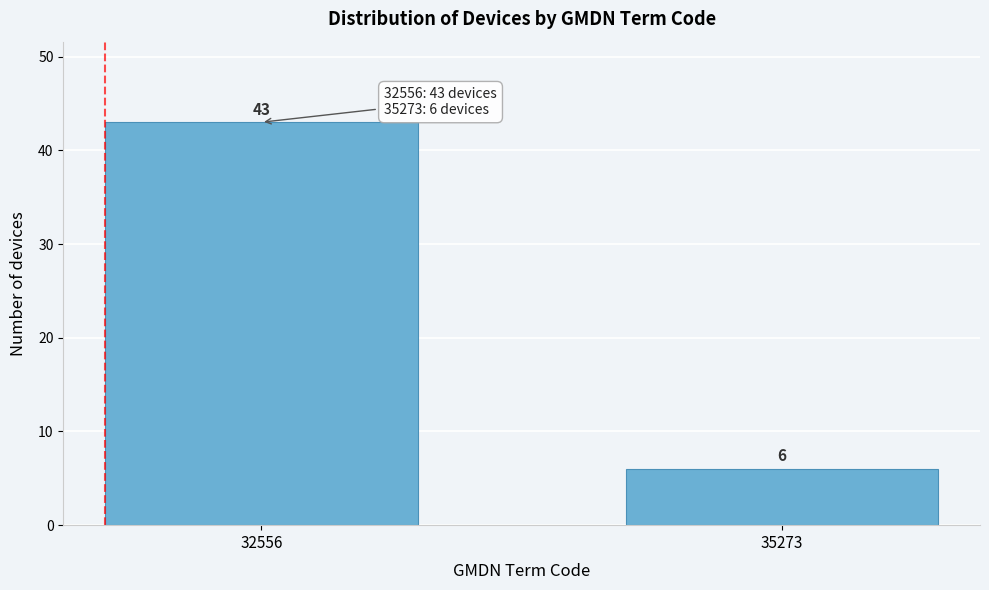

Reading left to right, extract all data points from this chart.

32556=43	35273=6